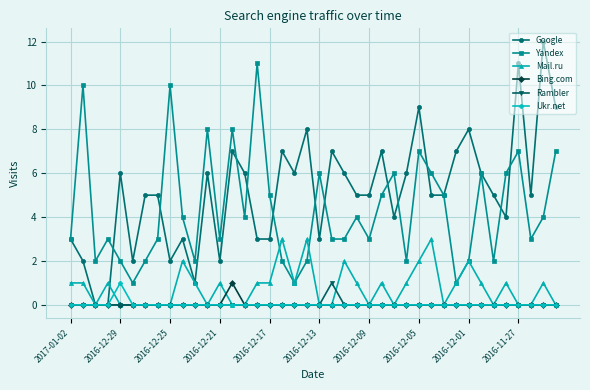

How many data points does each series have?

40